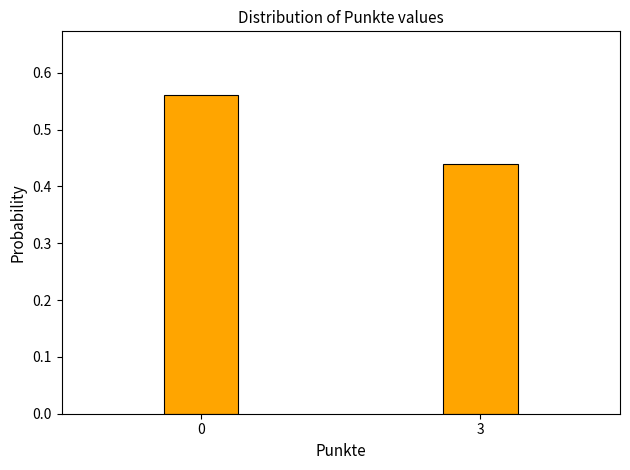

Rank the categories by value from lowest to highest.

3, 0